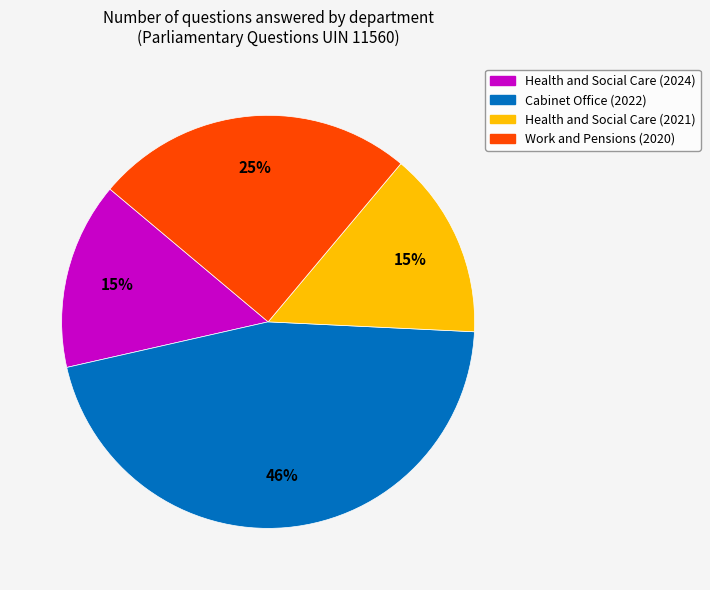

To the nearest percent, what is the average slice percentage?

25%